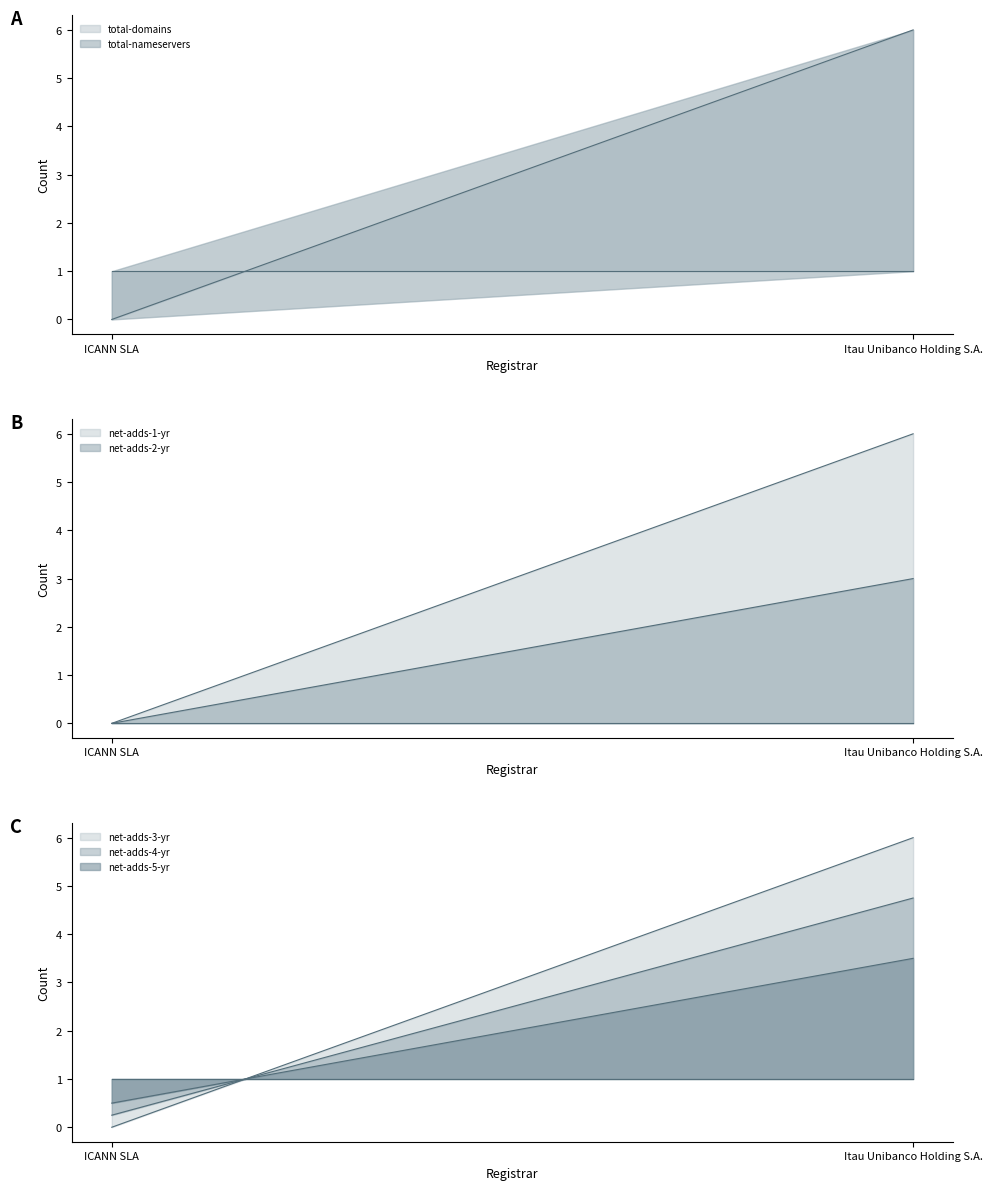

What position from the left is ICANN SLA?

1